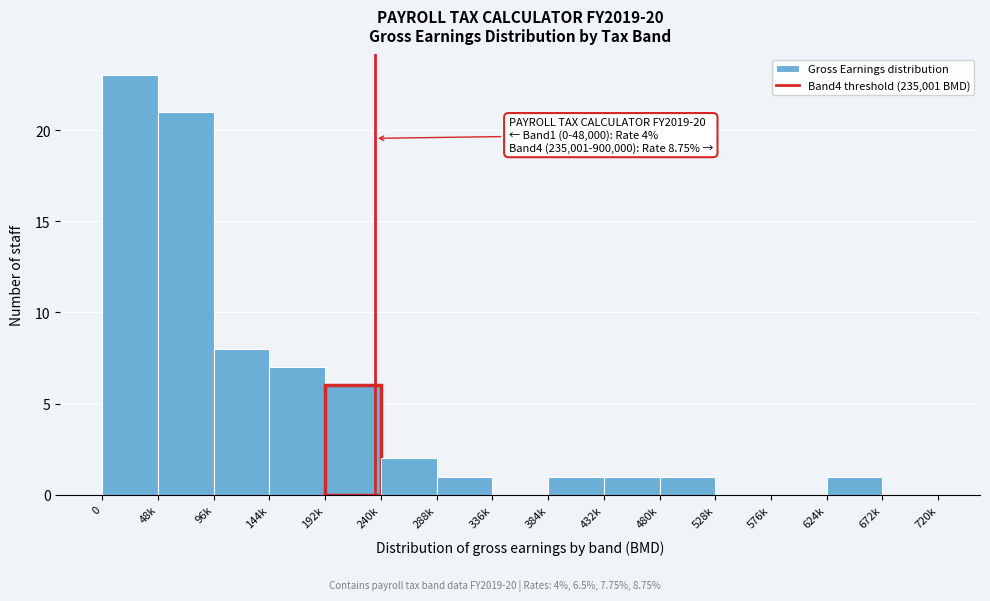

Reading left to right, what are all the values shown in this chart?

0=23	48k=21	96k=8	144k=7	192k=6	240k=2	288k=1	336k=0	384k=1	432k=1	480k=1	528k=0	576k=0	624k=1	672k=0